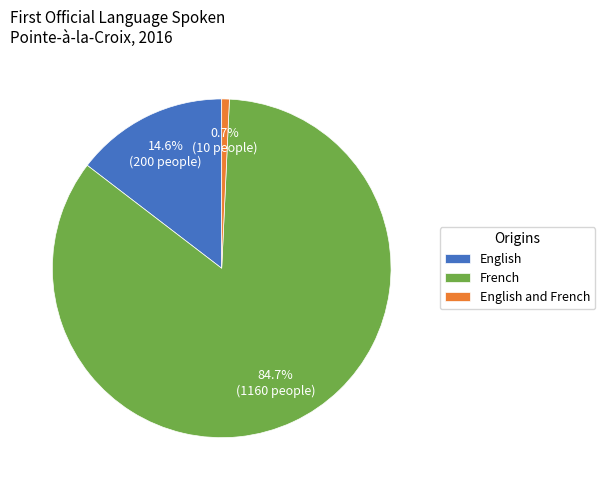

To the nearest percent, what portion does English and French represent?

1%